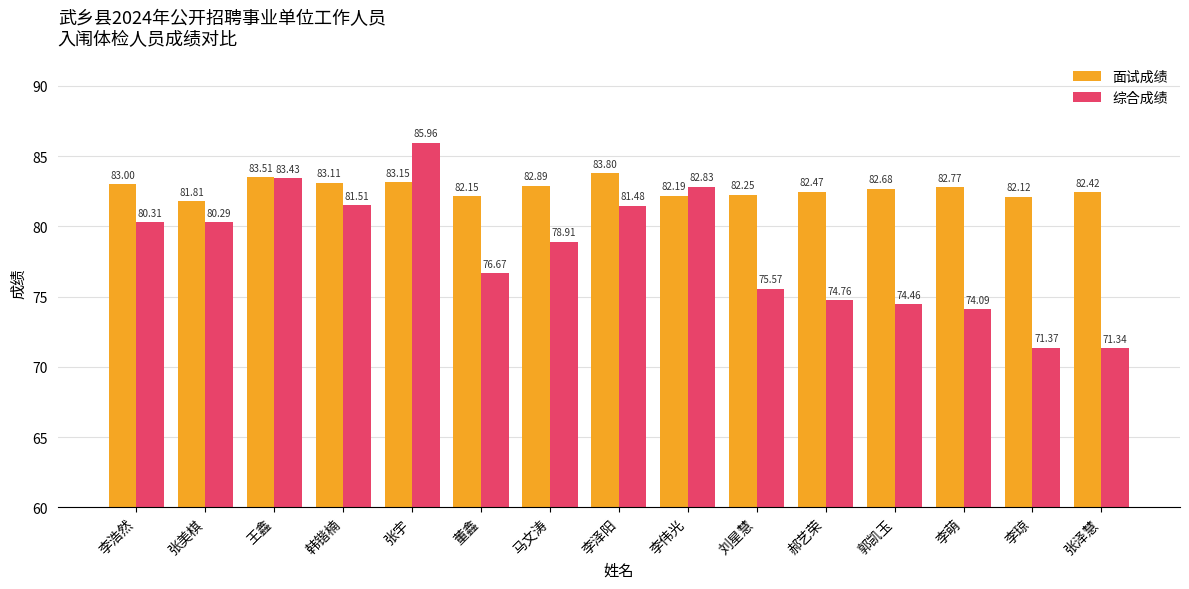

How many bars are there in total?

30